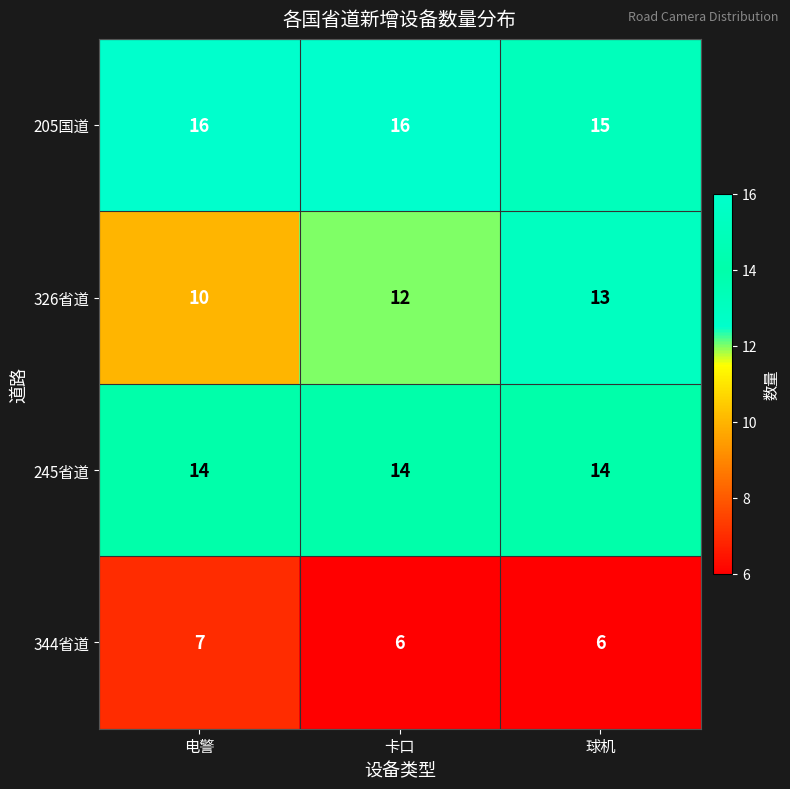

Which series changed the most between 电警 and 卡口?

326省道